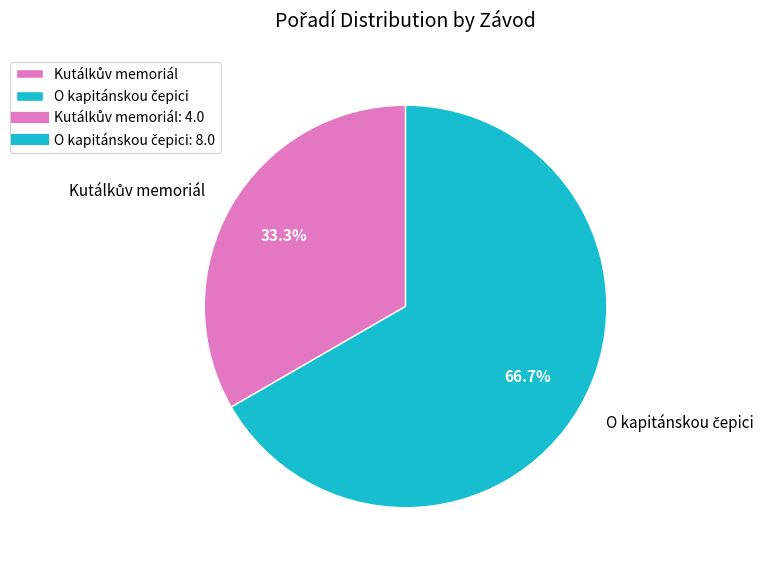

Does any single category account for the majority?

Yes